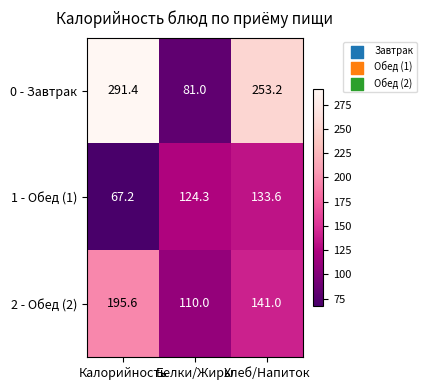

At Калорийность, list the series in order from smallest to largest.

1 - Обед (1), 2 - Обед (2), 0 - Завтрак